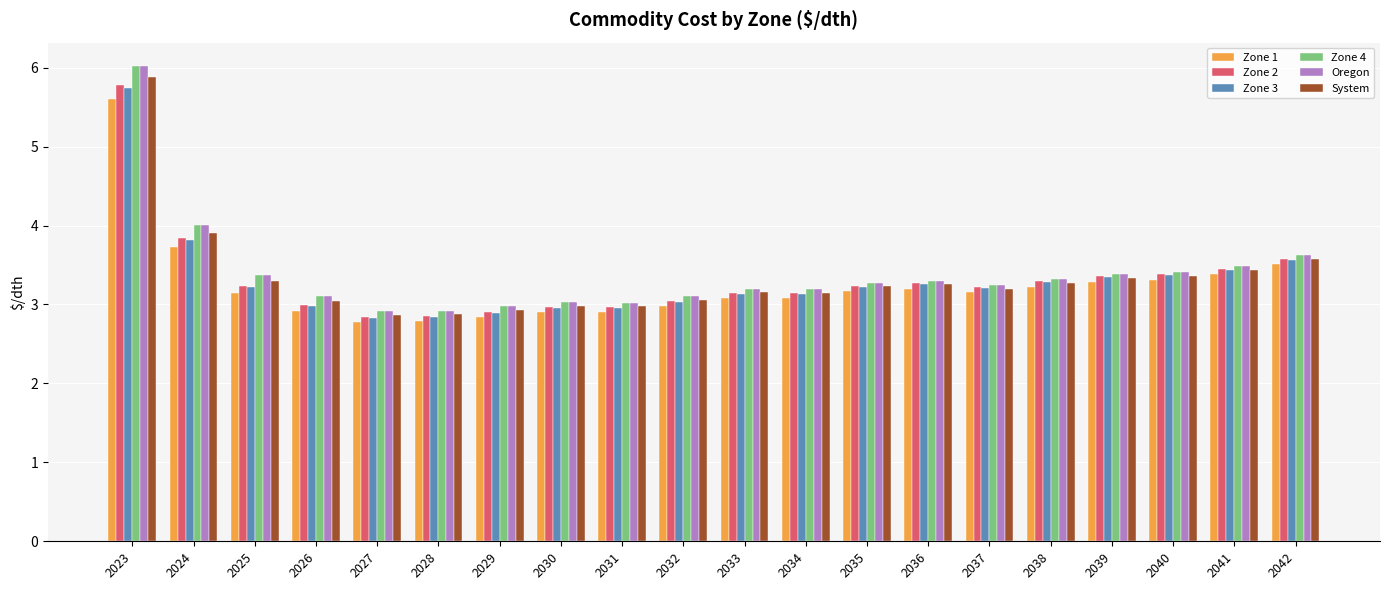

The Zone 3 series shows 3.0 at 2031. True or false?

True